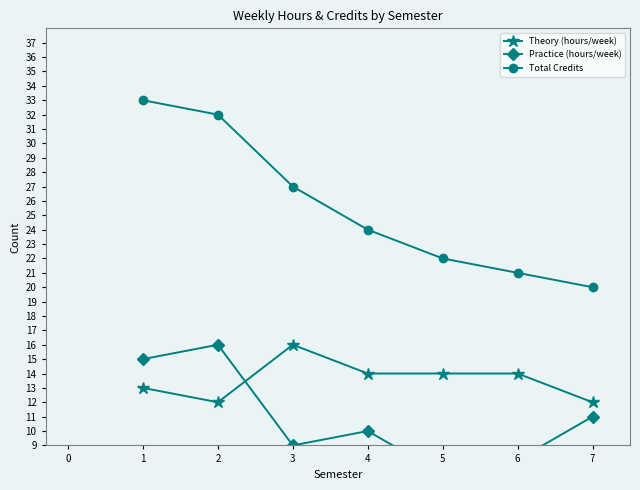

At how many categories does at least one series exceed 11?

7